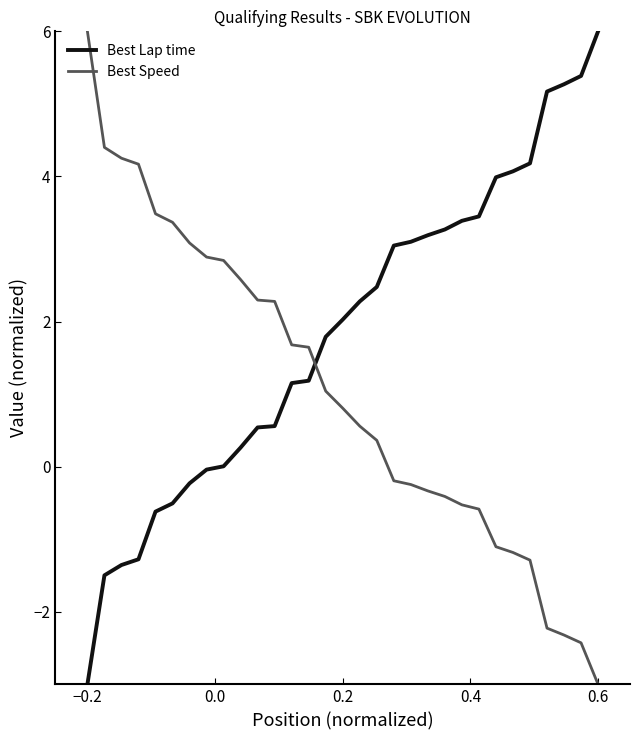

What is the minimum value shown in the chart?

-3.0